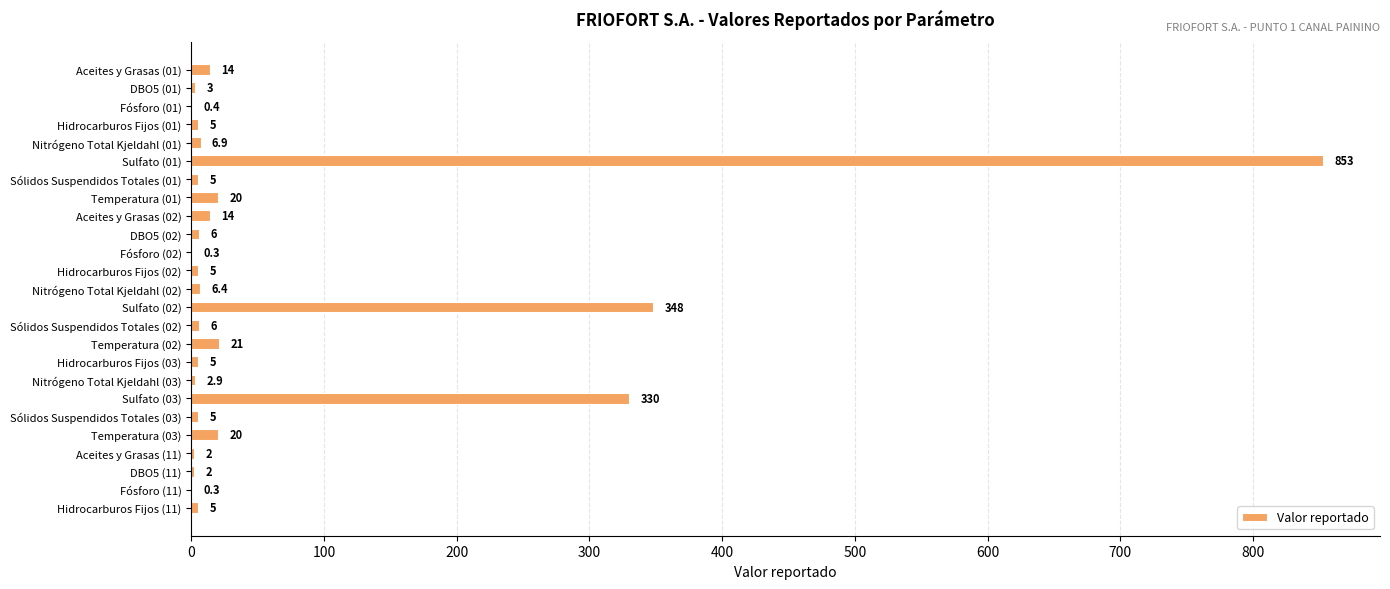

What is the approximate value at Sólidos Suspendidos Totales (02)?

6.0